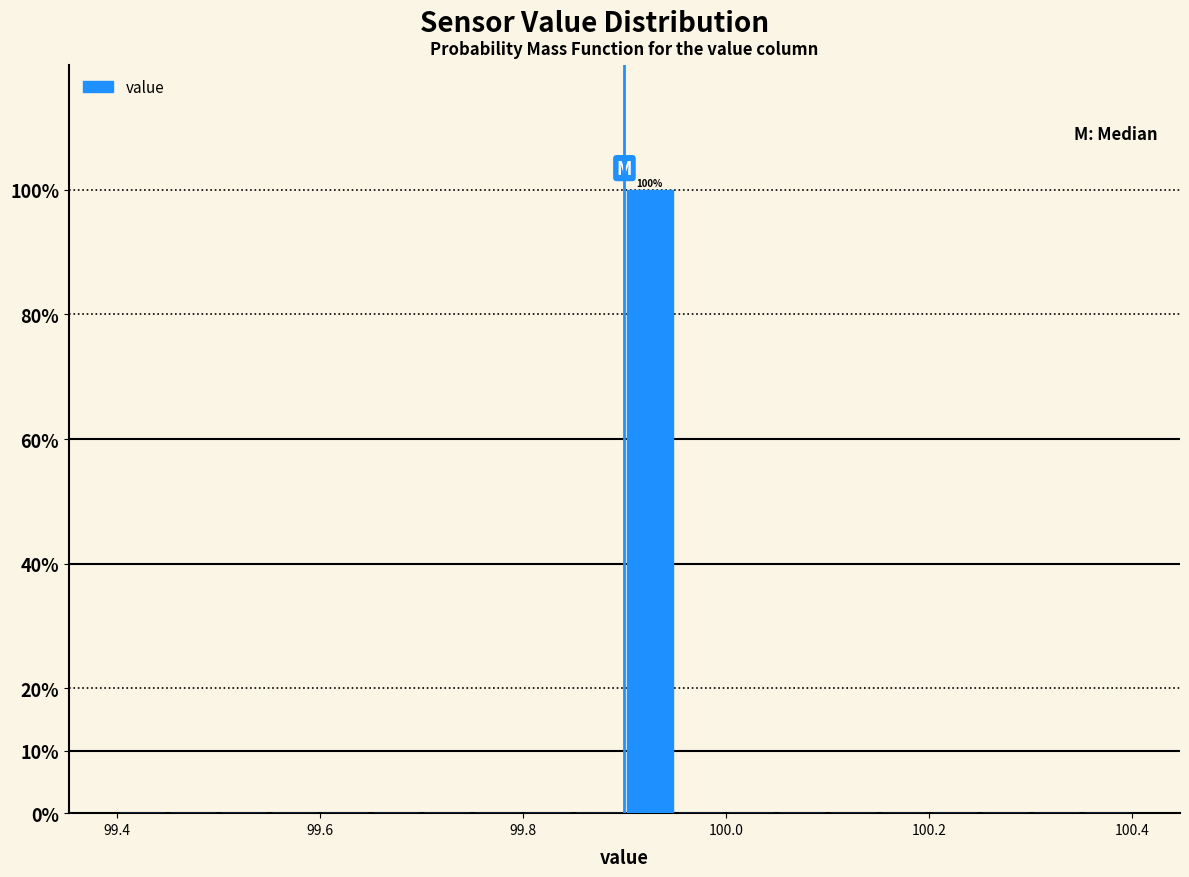

Read against the x-axis, roughly where is the centre of the tallest bar?

99.92